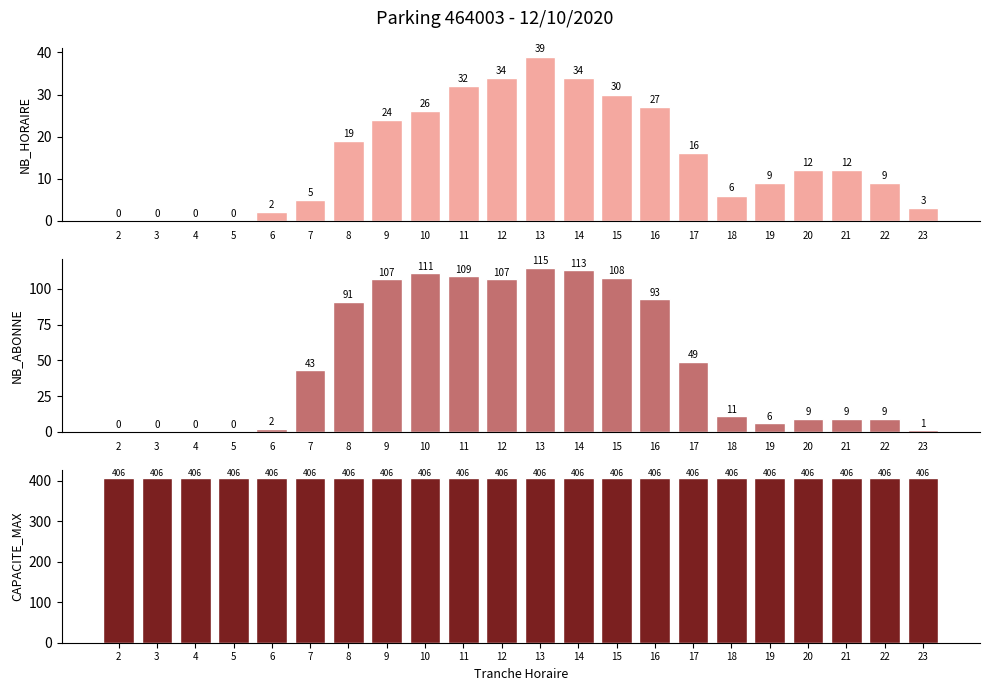

Count the number of categories in the chart.

22